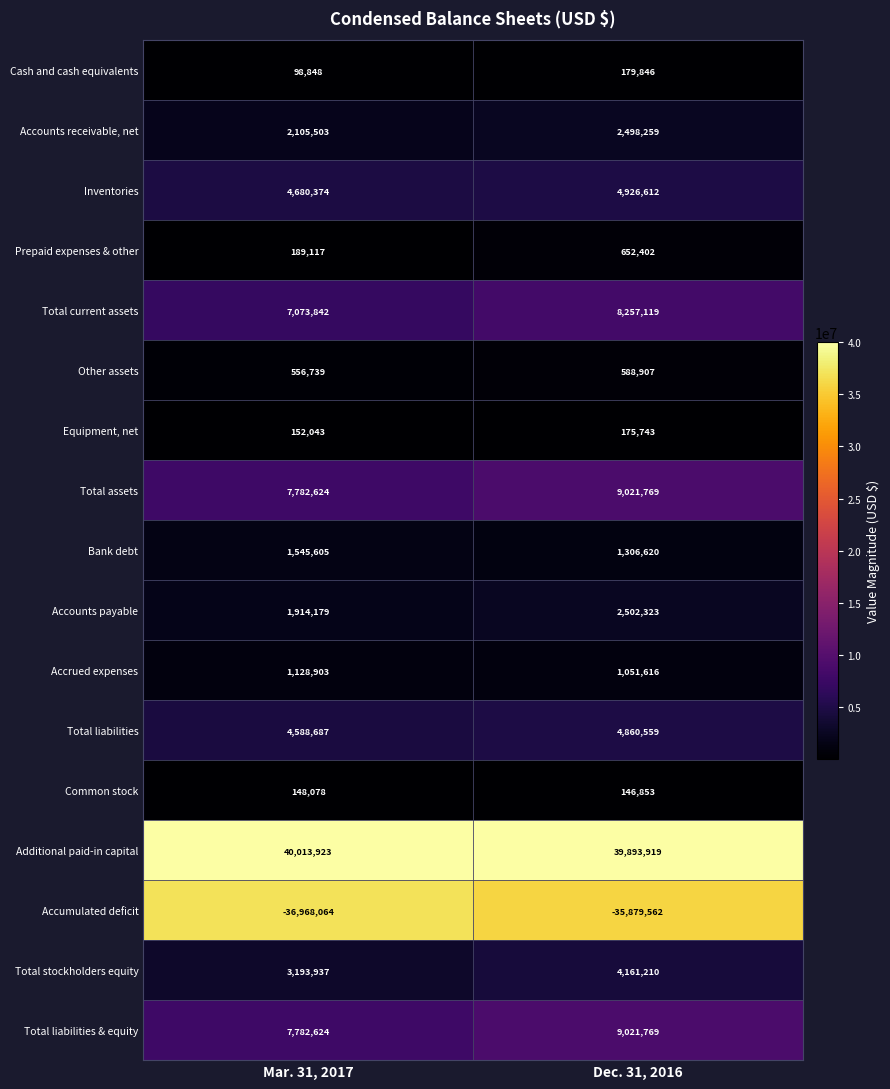

List the labels in order of Additional paid-in capital value, smallest first.

Dec. 31, 2016, Mar. 31, 2017